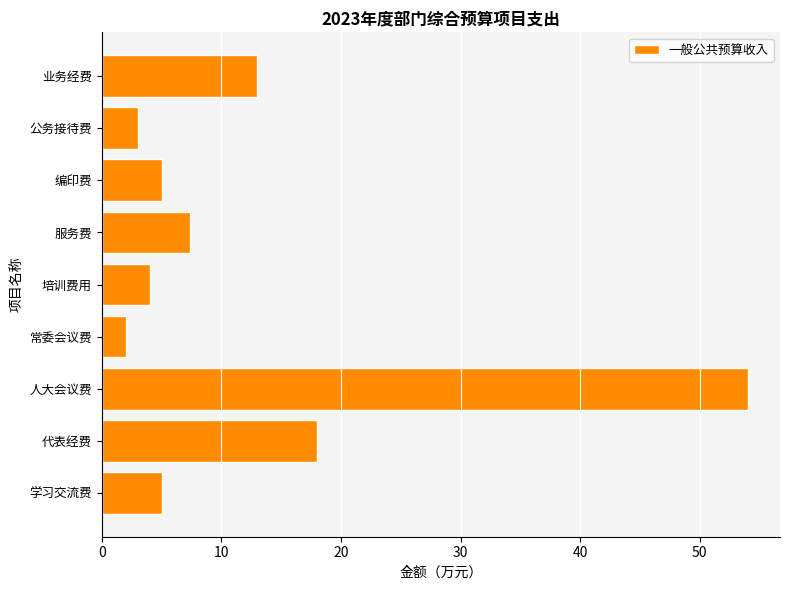

What is the sum of all values?

111.4